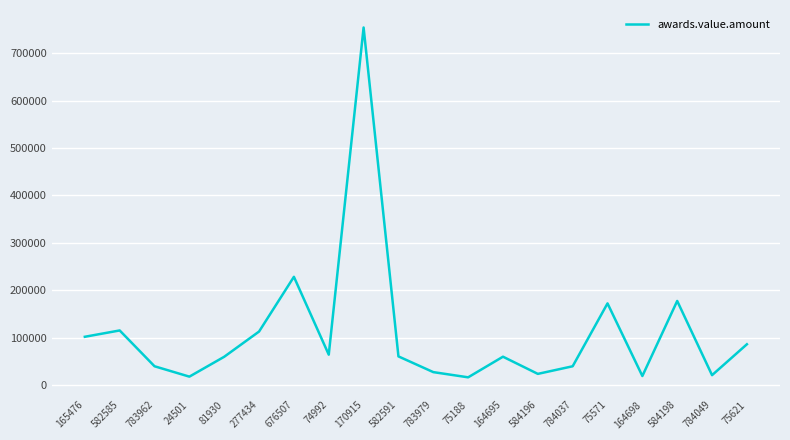

What position from the left is 676507?

7